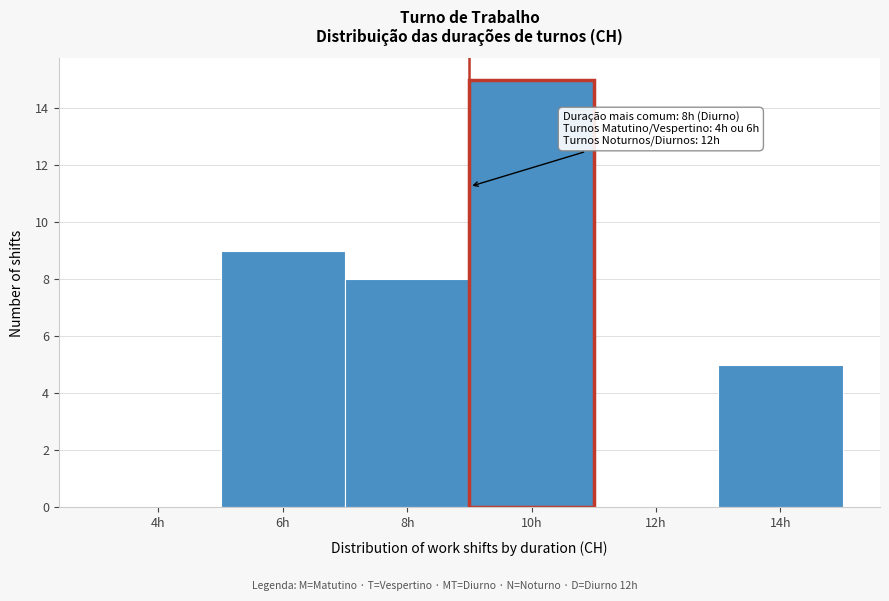

Reading left to right, extract all data points from this chart.

4h=0	6h=9	8h=8	10h=15	12h=0	14h=5